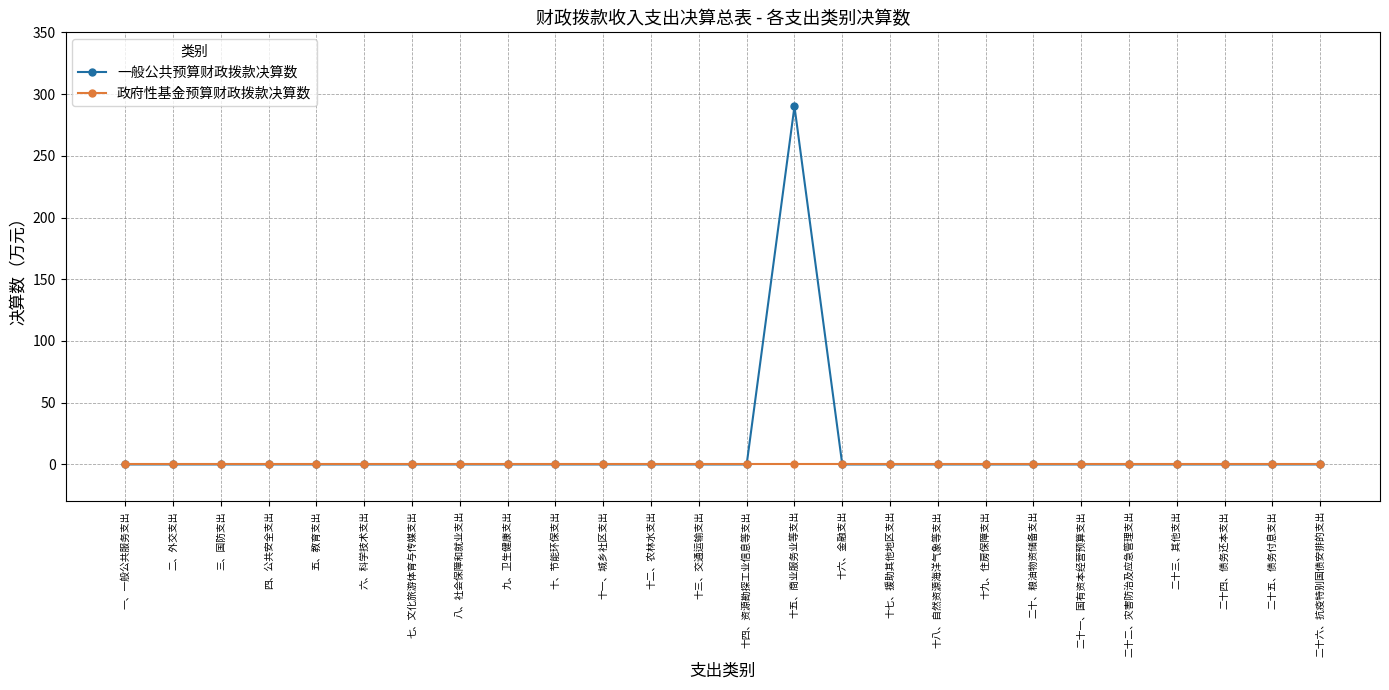

What is the label of the 7th point from the left?

七、文化旅游体育与传媒支出